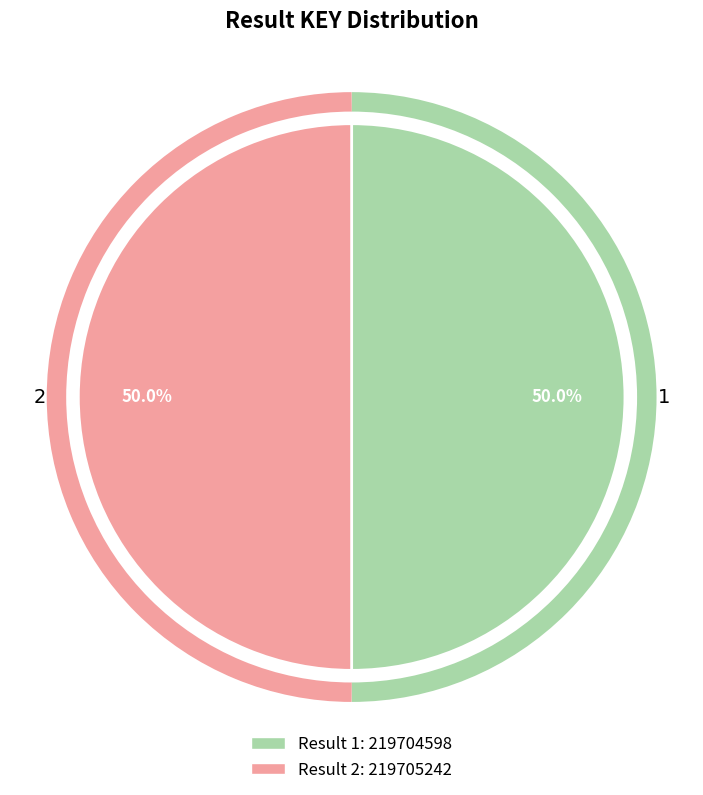

How many segments does this pie chart have?

2